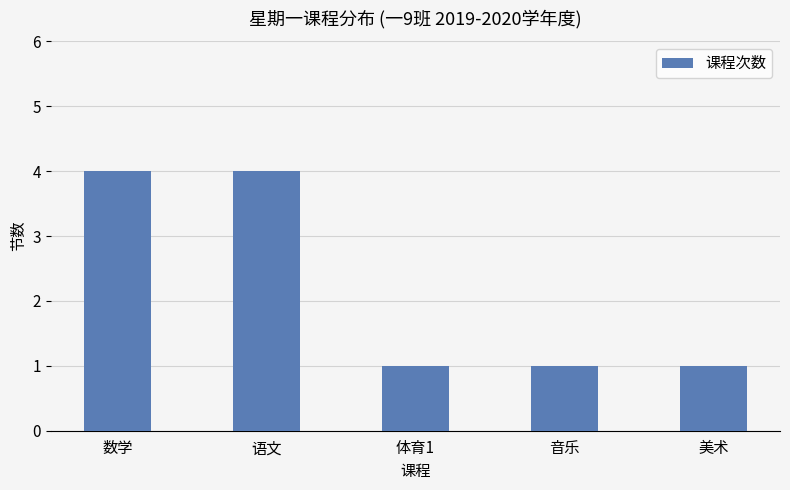

What is the maximum value shown in the chart?

4